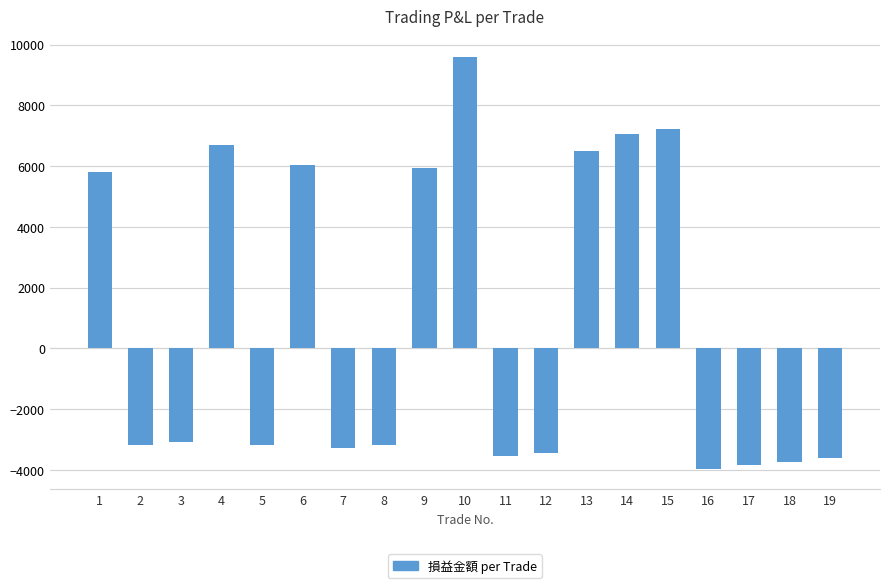

What is the average value?

885.3